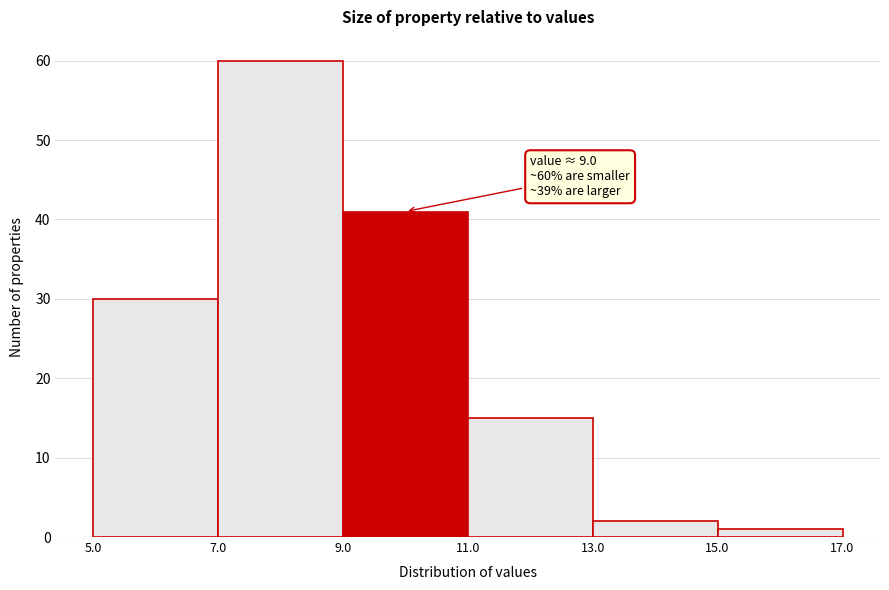

Which range on the x-axis has the tallest bar?

7.0 to 9.0